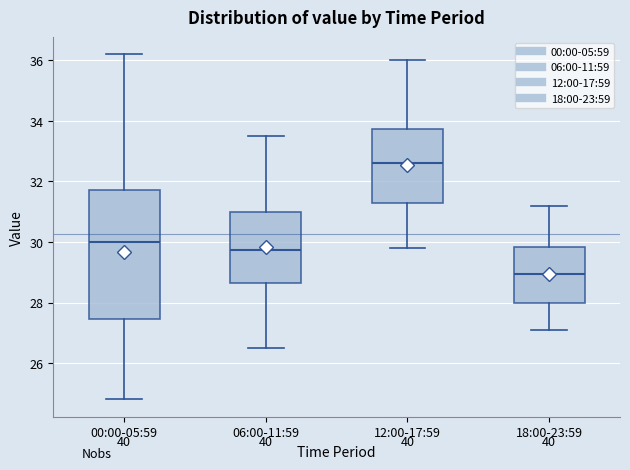

Comparing the boxes themselves (not the whiskers), which one is the tallest?

00:00-05:59